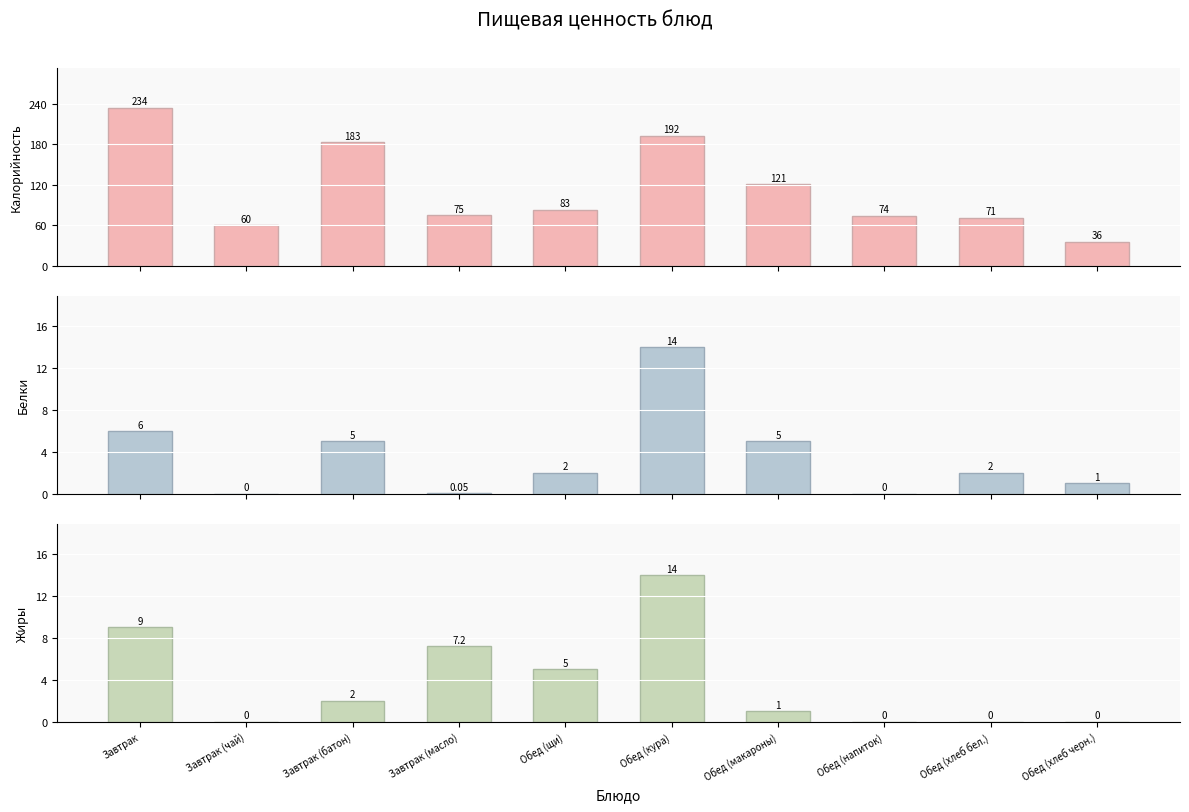

How many data points in Жиры are less than 2?

5